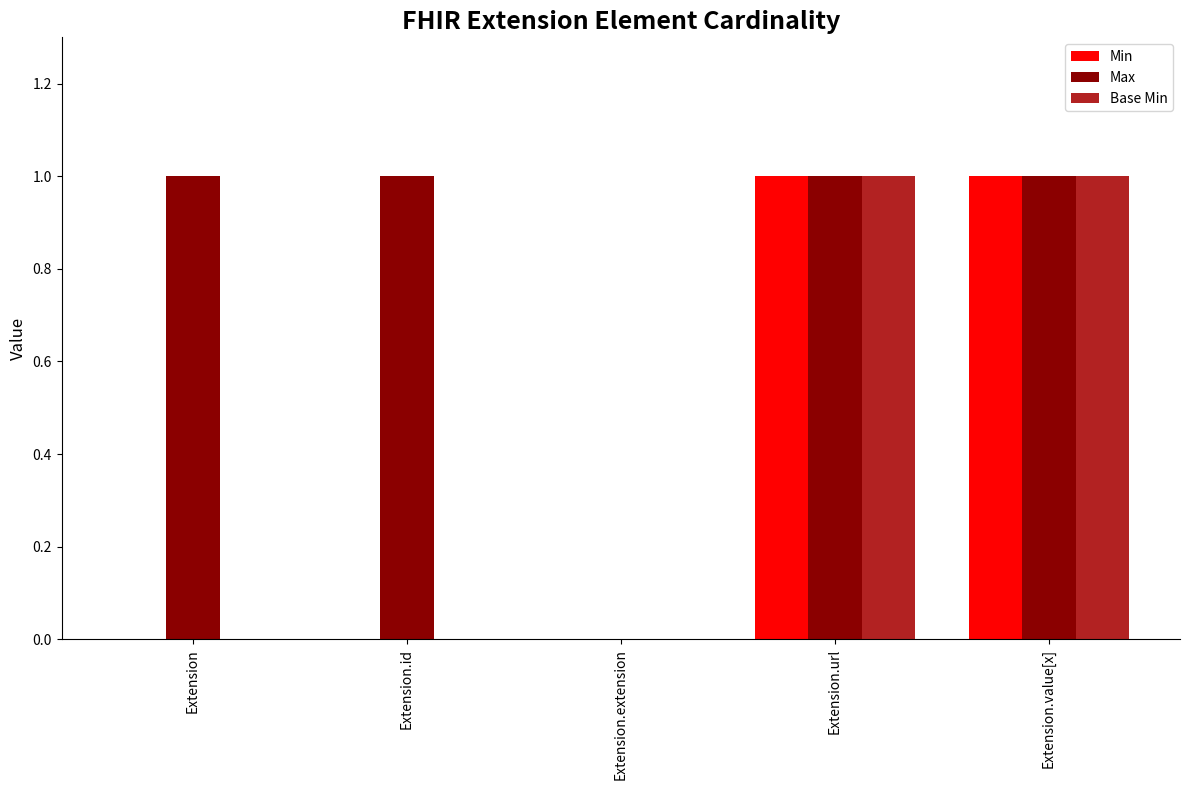

True or false: Min has a value of 0 at Extension.value[x].

False